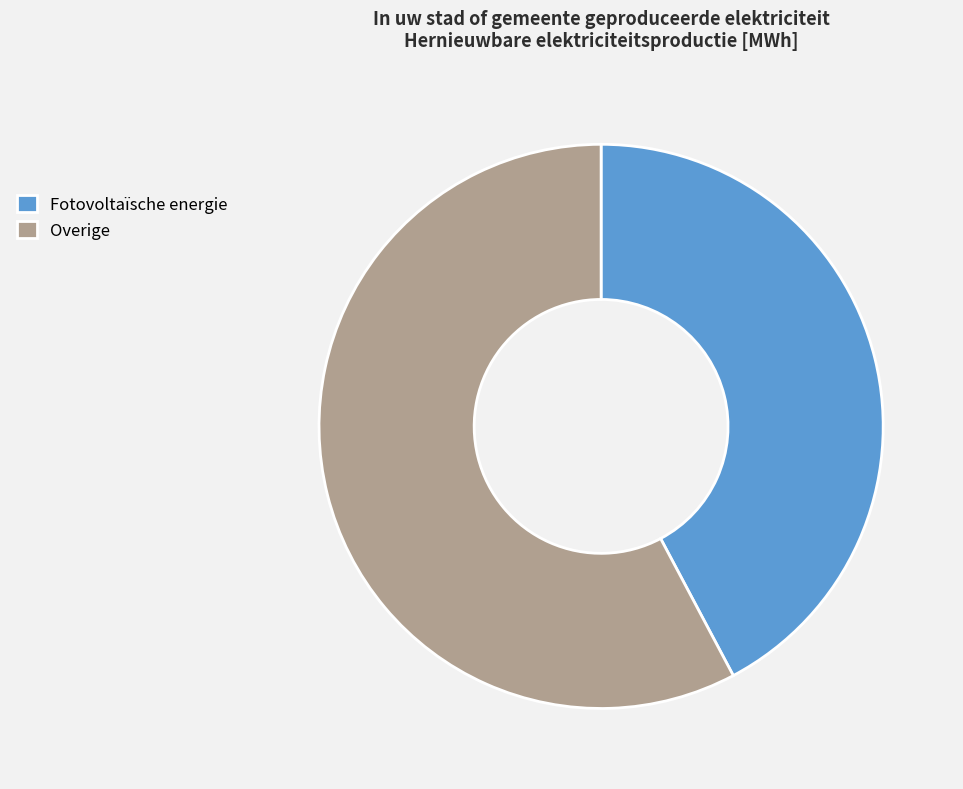

Do Overige and Fotovoltaïsche energie together represent more than half of the pie?

Yes